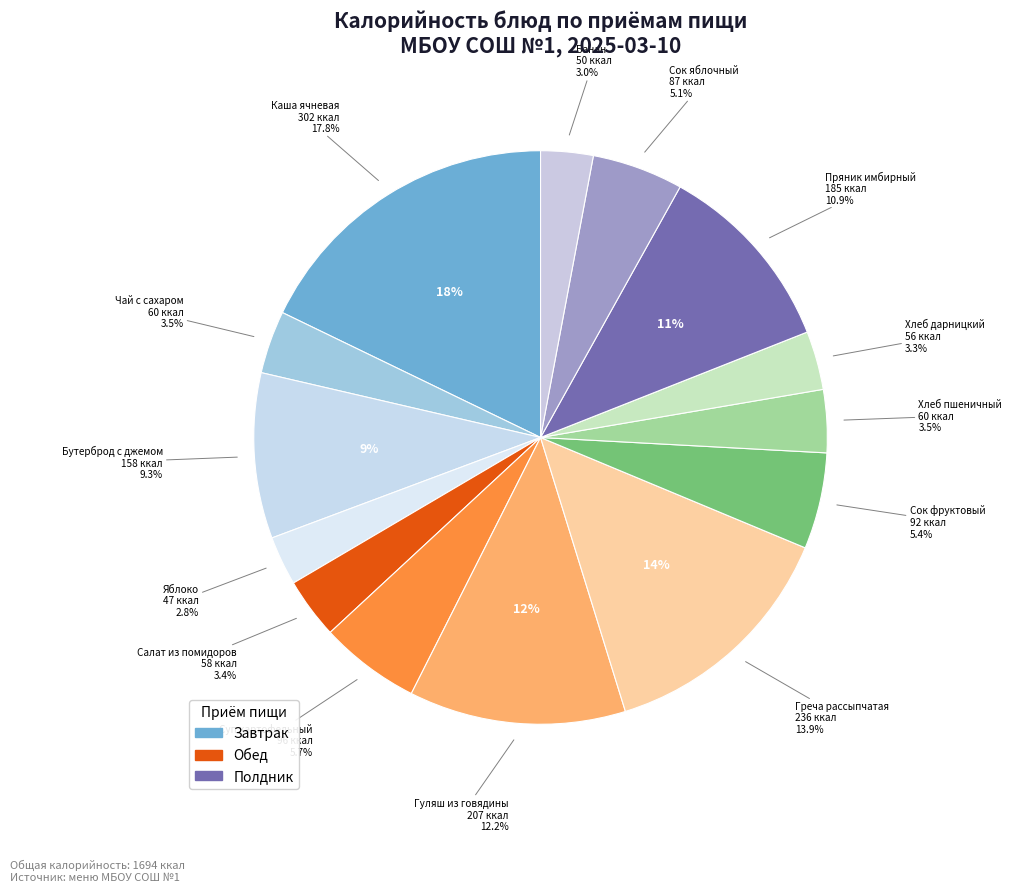

Between салат из свежих помидоров and бутерброд с джемом, which is larger?

бутерброд с джемом